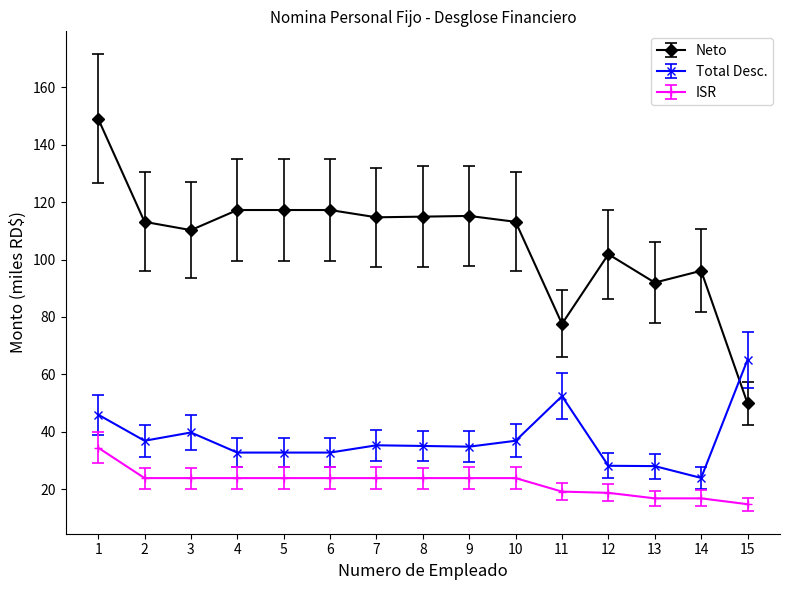

True or false: Neto and ISR intersect in this chart.

False